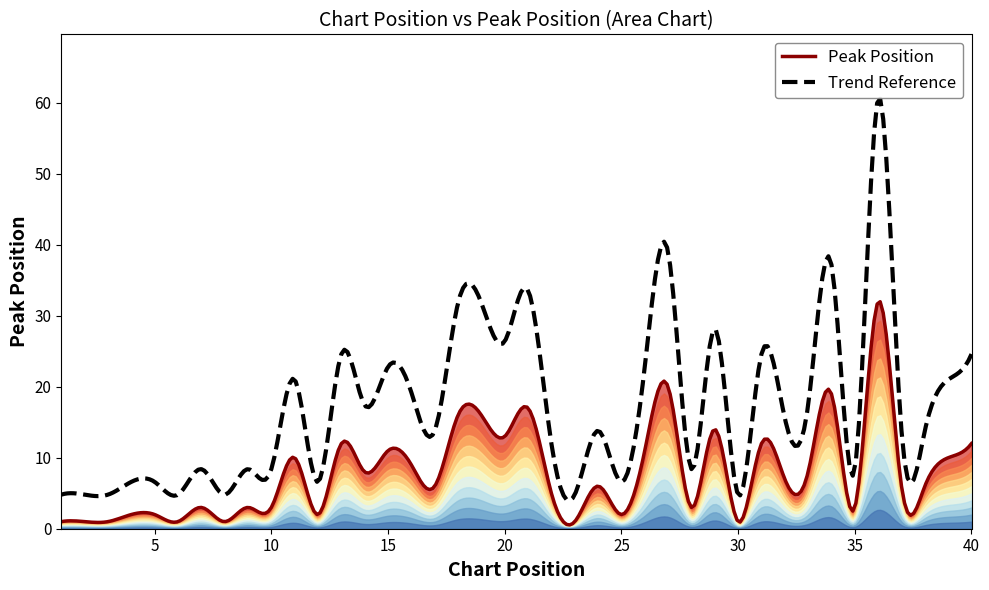

What is the value of the Peak Position point at the 22nd from the left?

5